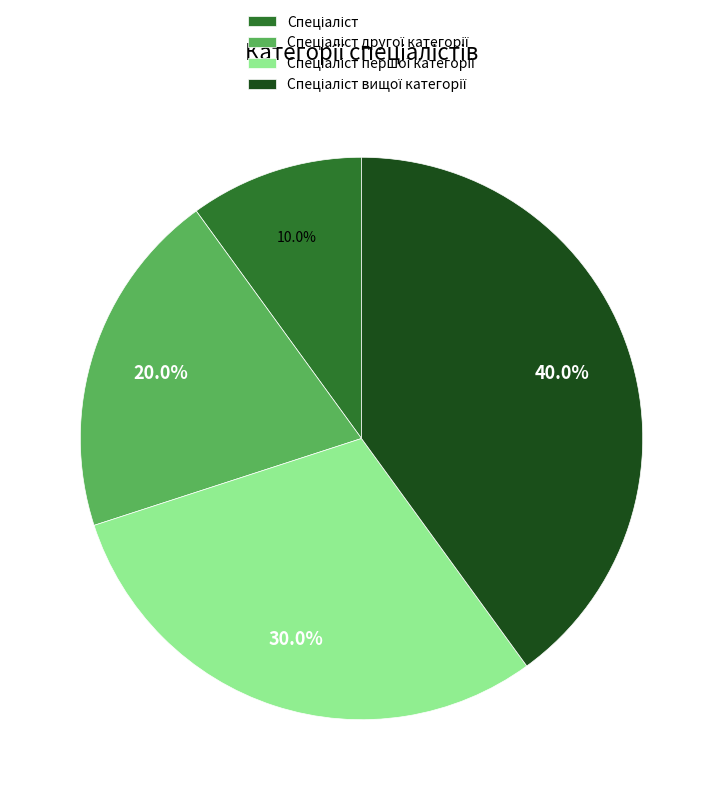

Is there a majority slice in this chart?

No